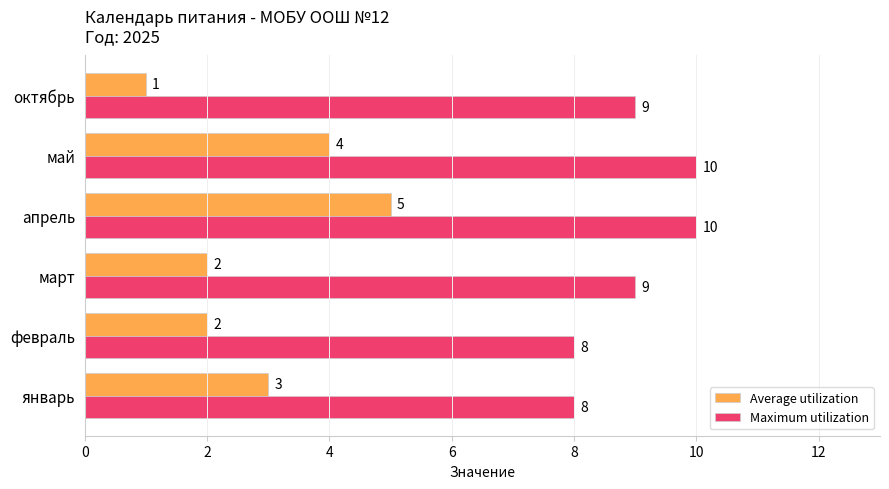

Which category has the lowest value across all series?

октябрь